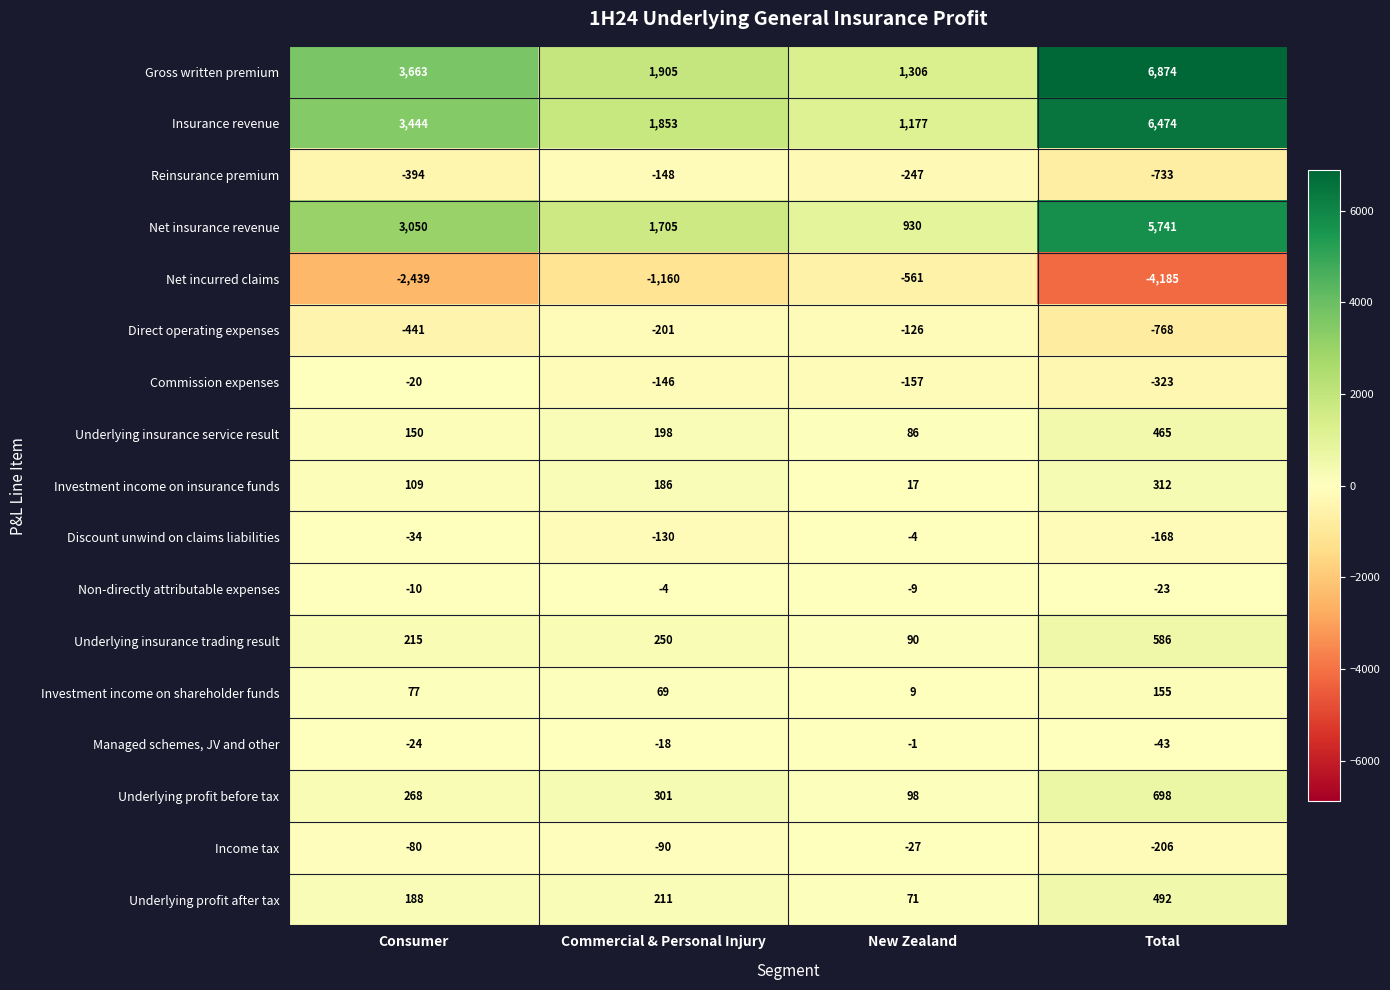

True or false: Net insurance revenue has a value of 1726 at Consumer.

False